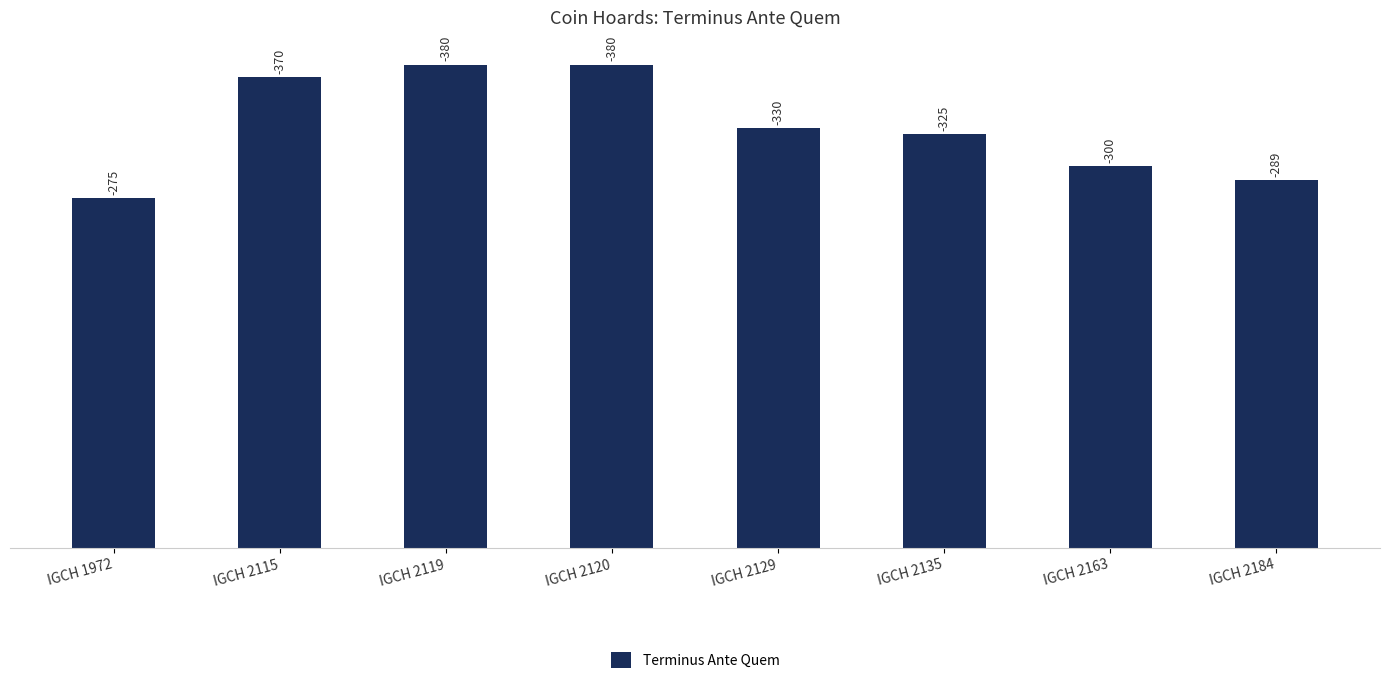

What is the ratio of the value at IGCH 2119 to the value at IGCH 2115?

1.0